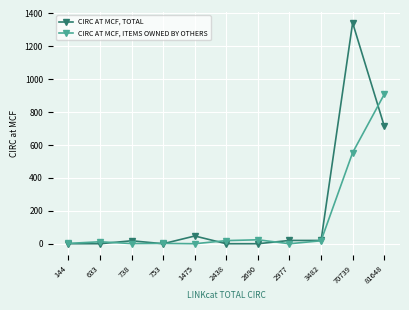

Which series has the largest range (max minus min)?

CIRC AT MCF, TOTAL